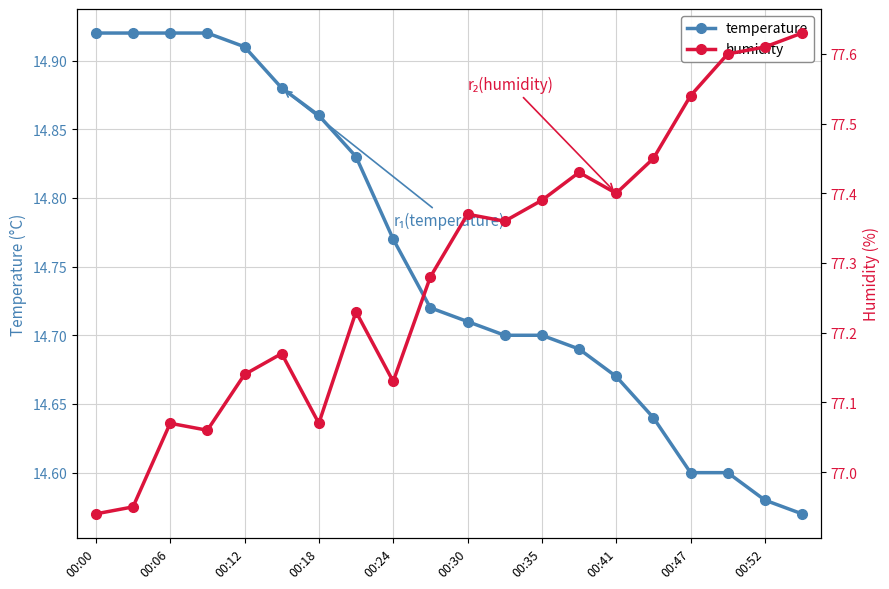

Reading right to left, what are all the values shown in this chart?

temperature: 14.6	14.6	14.6	14.6	14.6	14.7	14.7	14.7	14.7	14.7	14.7	14.8	14.8	14.9	14.9	14.9	14.9	14.9	14.9	14.9
humidity: 77.6	77.6	77.6	77.5	77.5	77.4	77.4	77.4	77.4	77.4	77.3	77.1	77.2	77.1	77.2	77.1	77.1	77.1	77.0	76.9